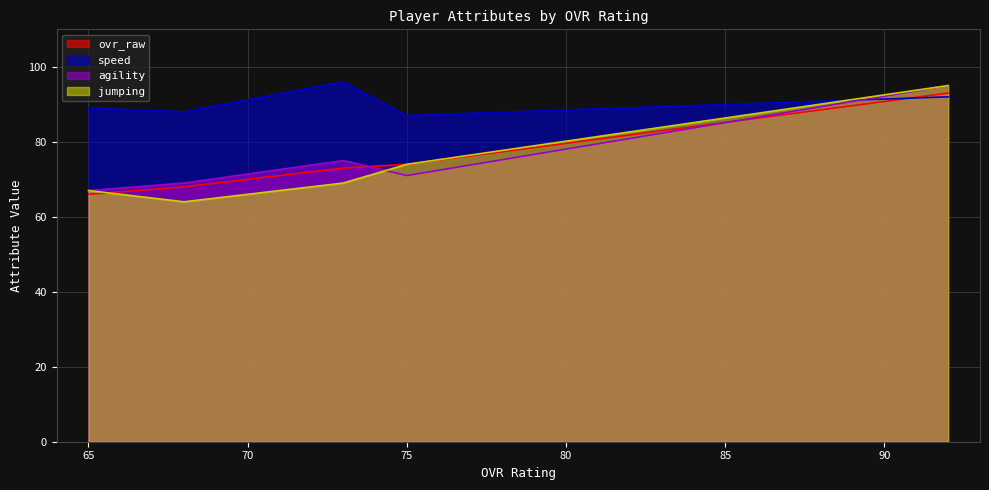

List the series in order of their peak value, highest first.

speed, agility, jumping, ovr_raw